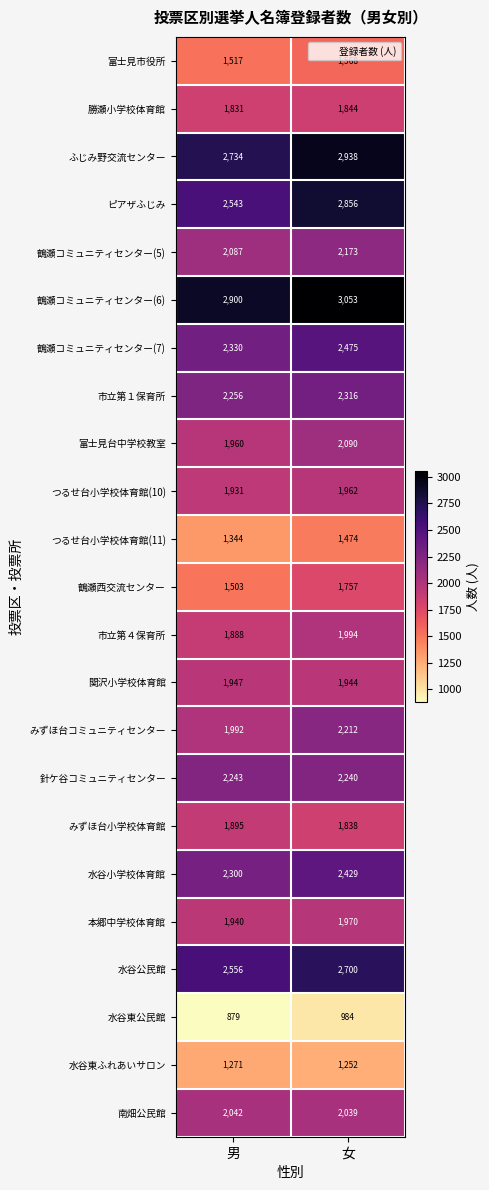

What is the sum of all 関沢小学校体育館 values?

3891